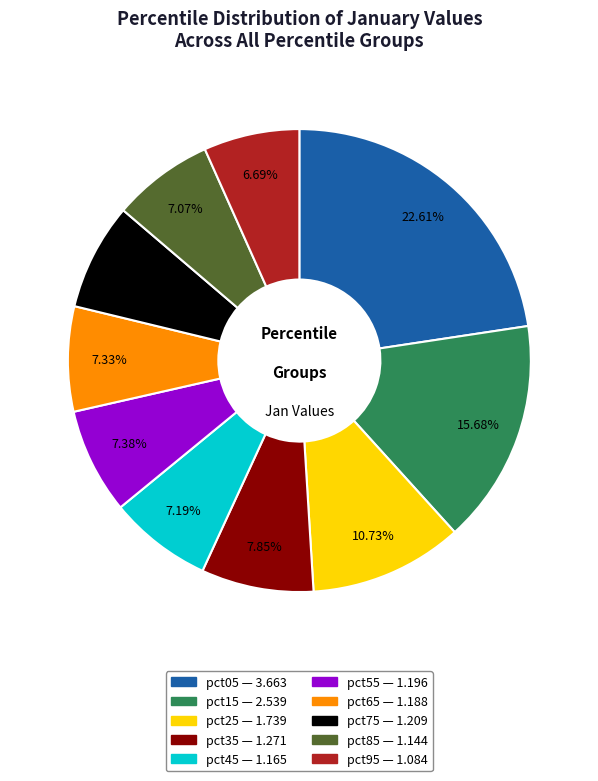

What is the total percentage of pct45 and pct95?

13.9%